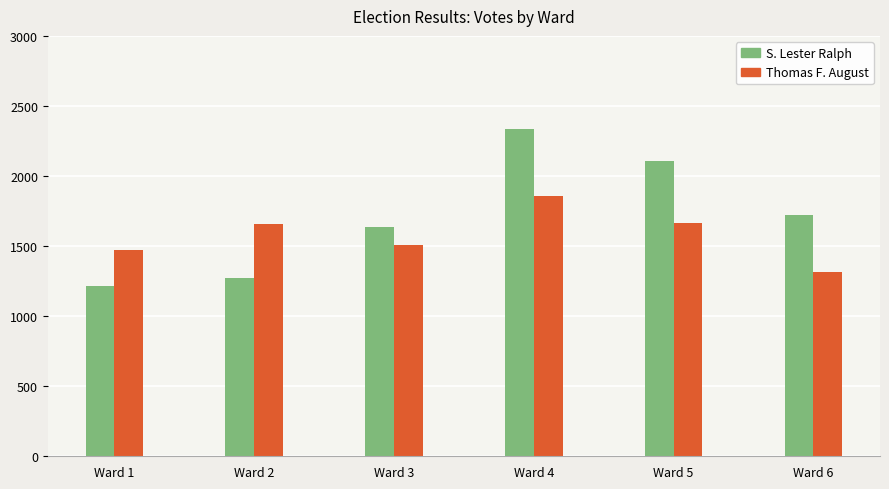

What is the difference between the second highest and minimum values in the S. Lester Ralph series?

893